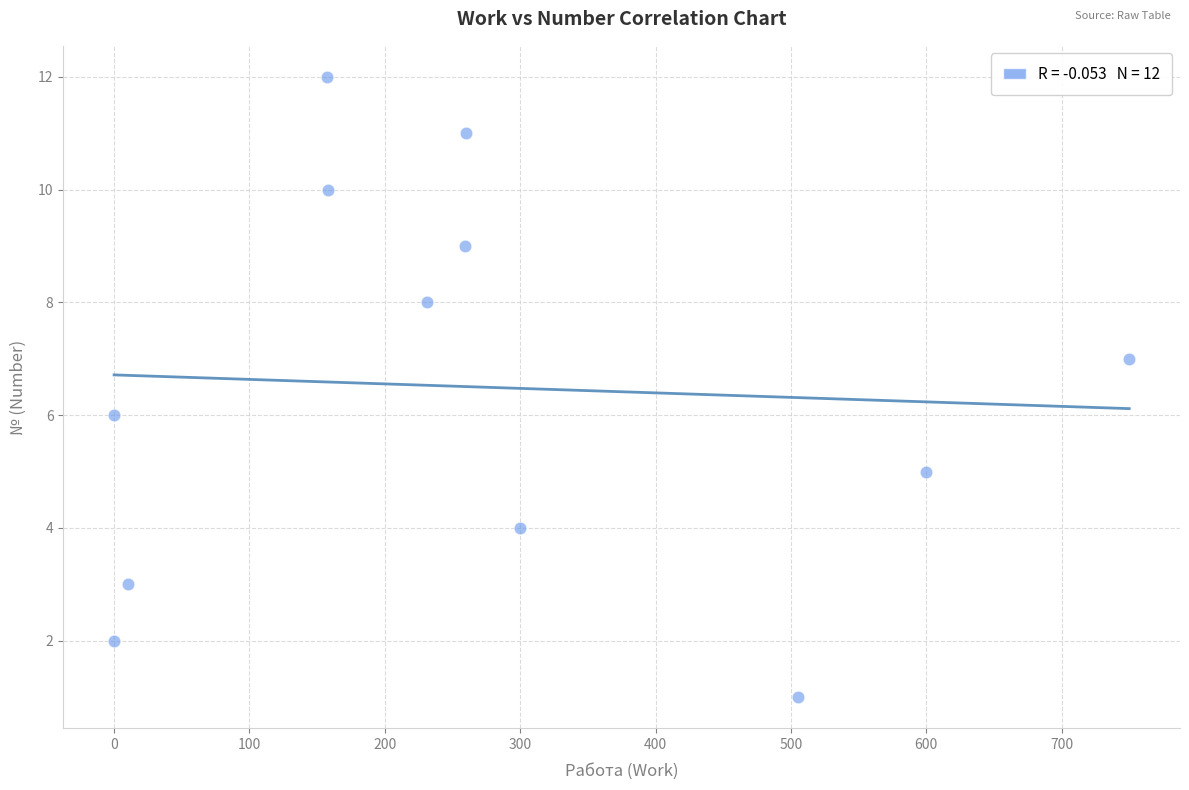

What is the average X value?

269